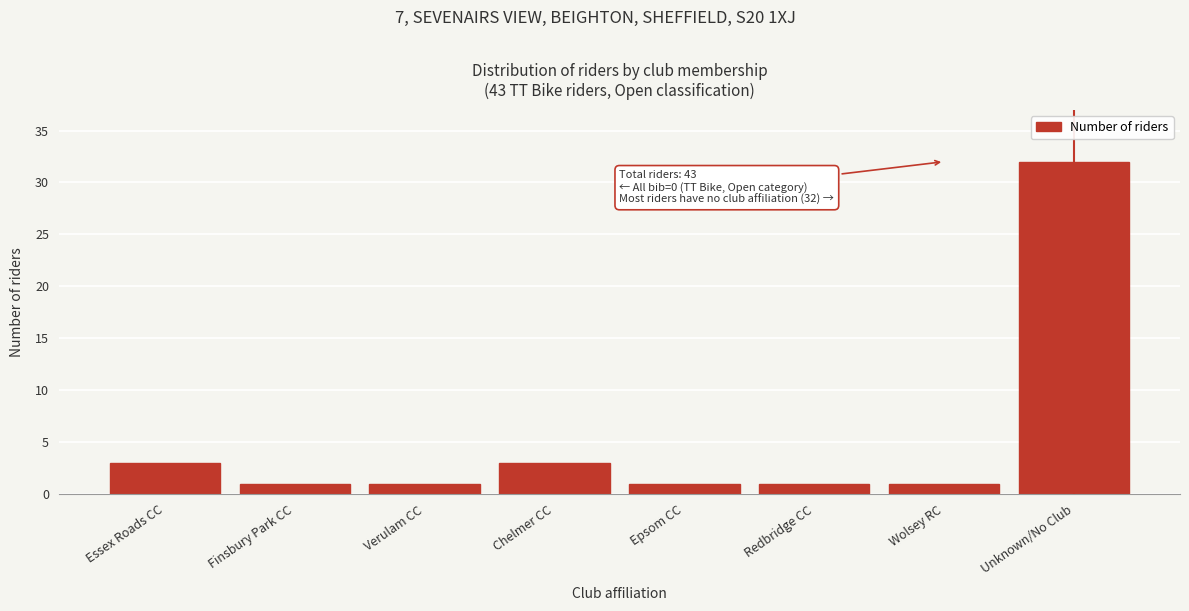

Reading right to left, transcribe all the data shown in this chart.

32	1	1	1	3	1	1	3